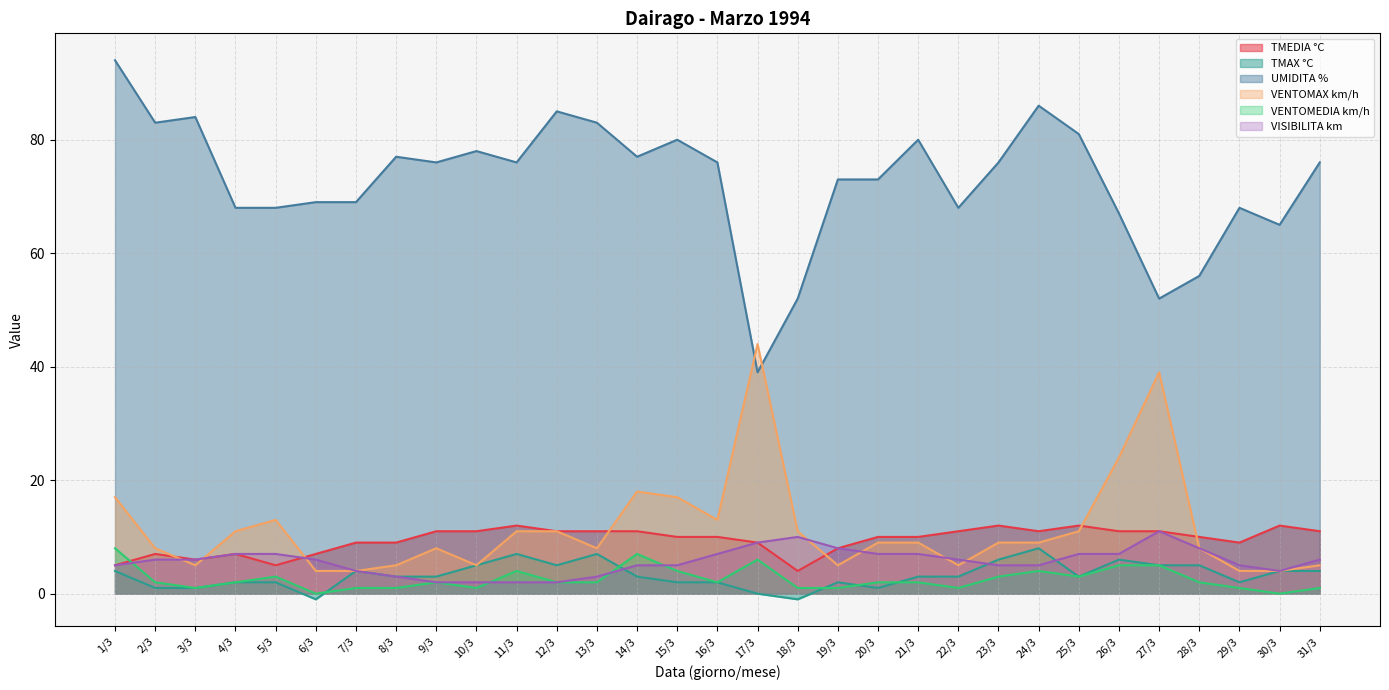

What is the average value of the VENTOMAX km/h series?

11